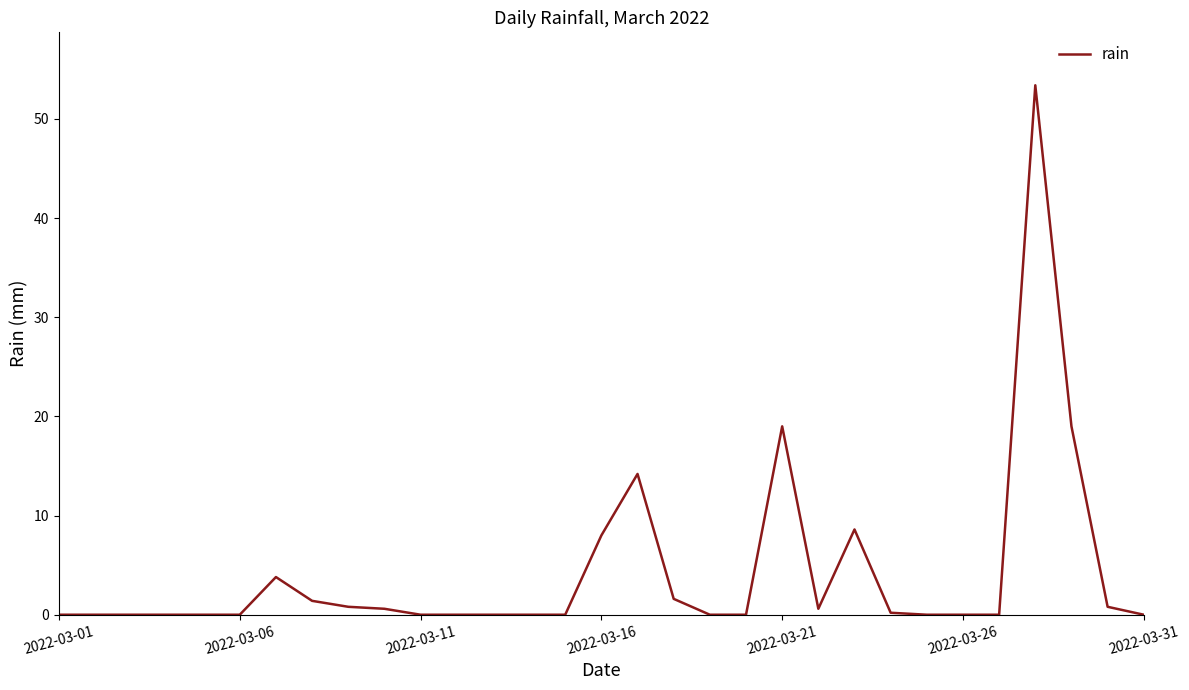

What is the difference between the maximum and minimum values?

53.4